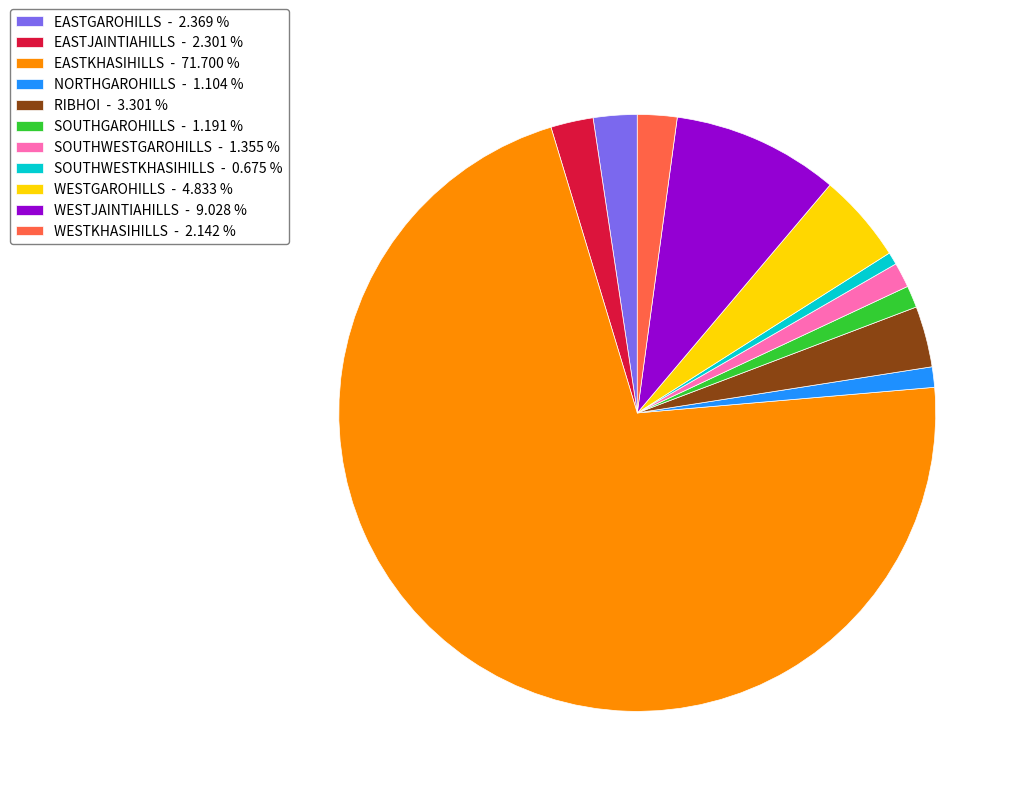

Which has a higher value, RIBHOI - 3.301 % or EASTKHASIHILLS - 71.700 %?

EASTKHASIHILLS - 71.700 %